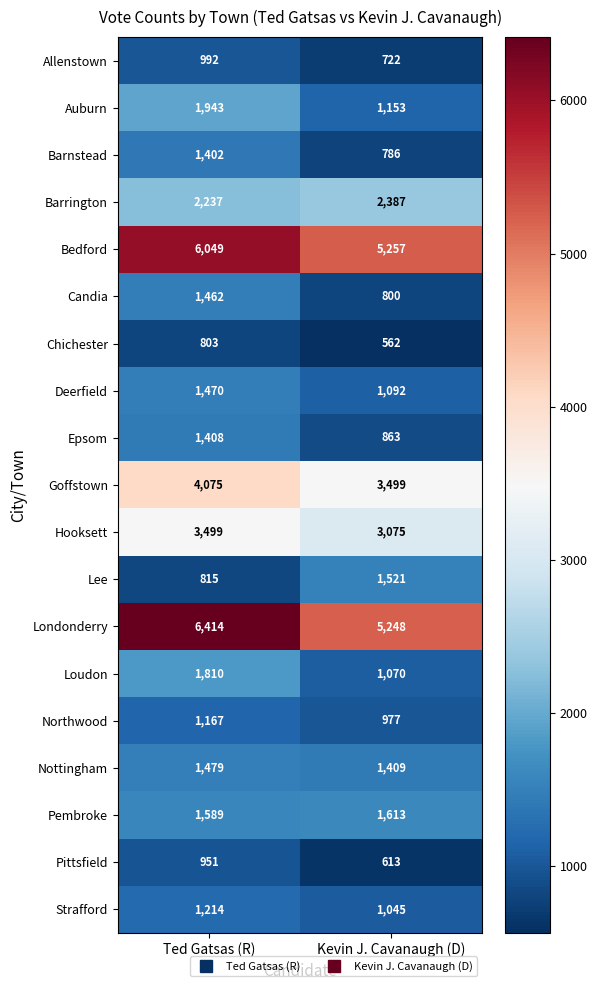

What is the difference between the maximum and minimum values in the Pembroke series?

24